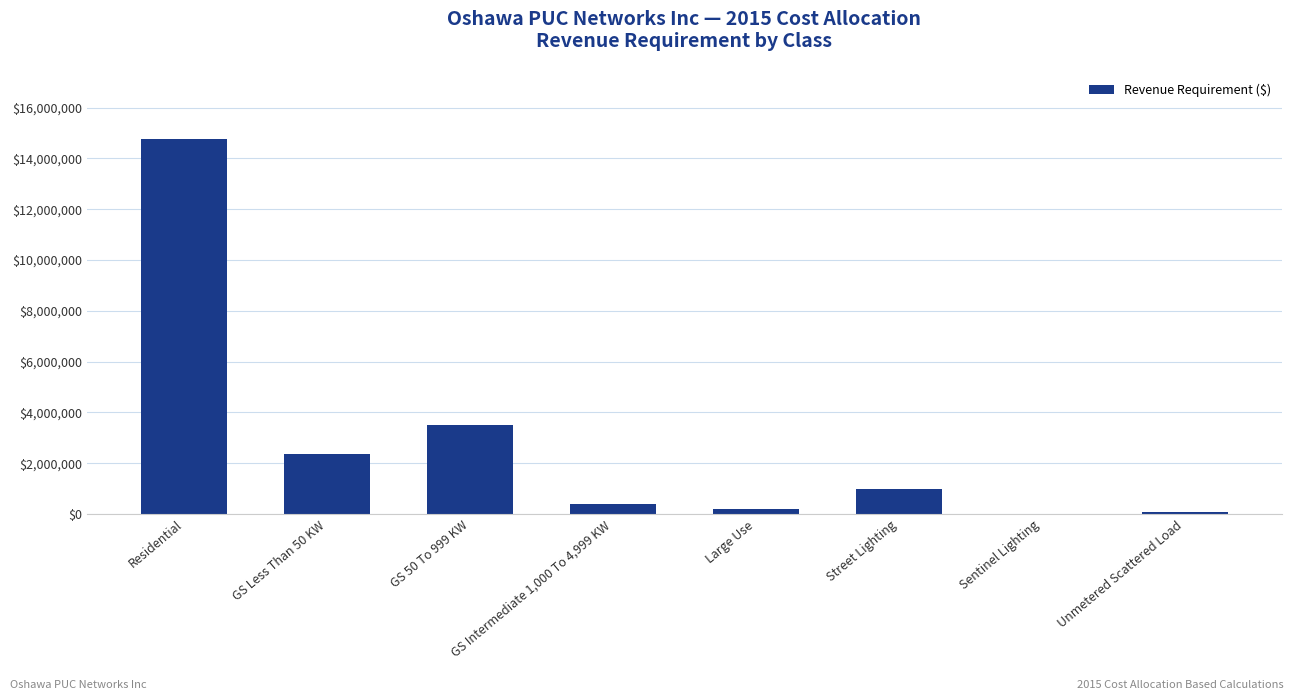

What is the change in value from GS Intermediate 1,000 To 4,999 KW to Street Lighting?

+572753.5